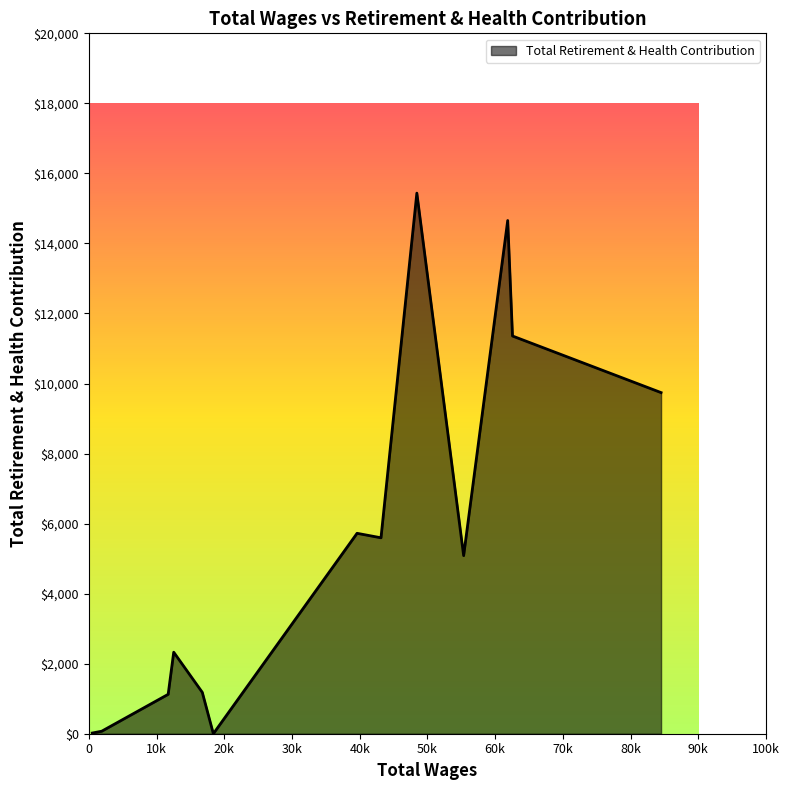

What is the difference between the maximum and minimum values?

15437